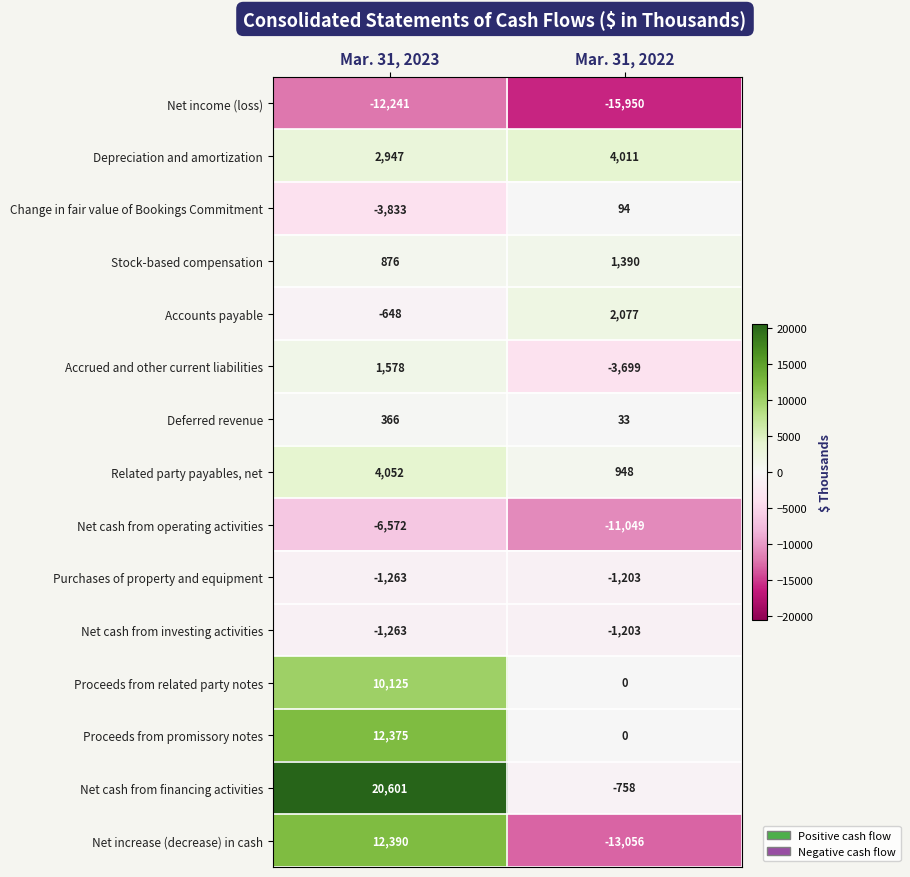

What is the lowest value of the Net increase (decrease) in cash series?

-13056